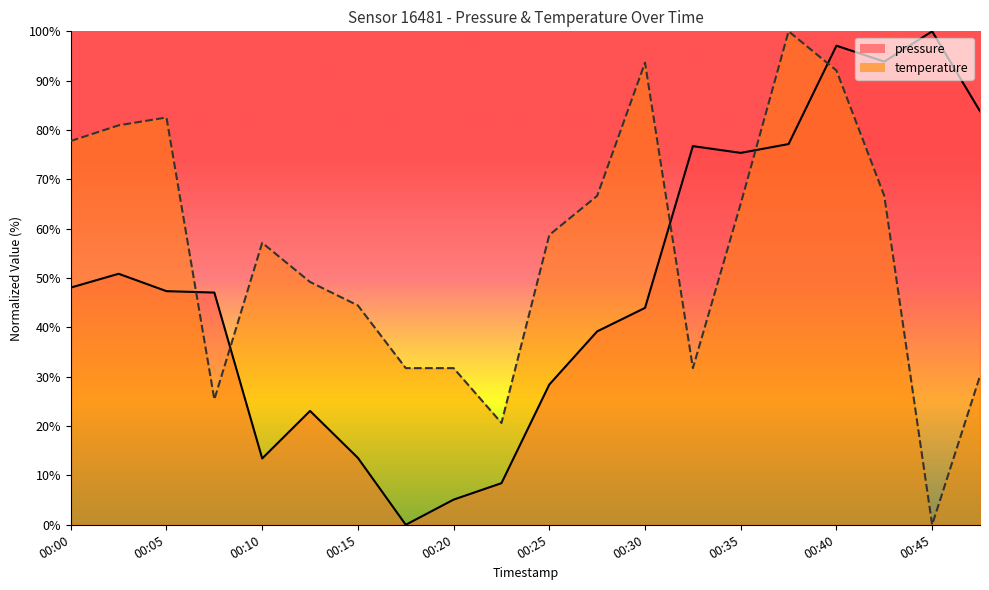

What is the value of the pressure point at the 3rd from the left?

47.3